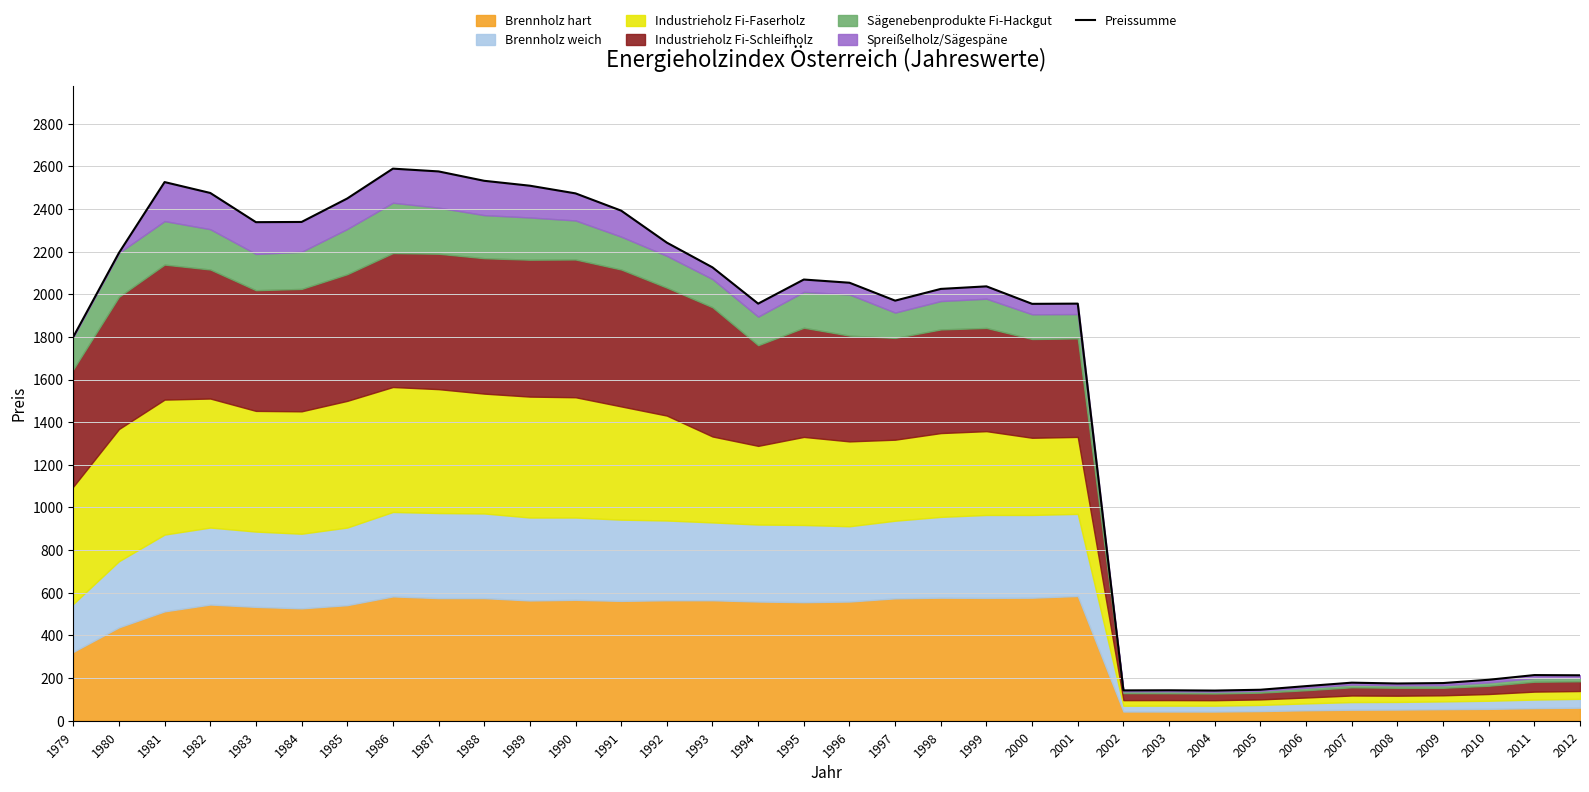

Which has a higher value, 1998 or 1999?

1999